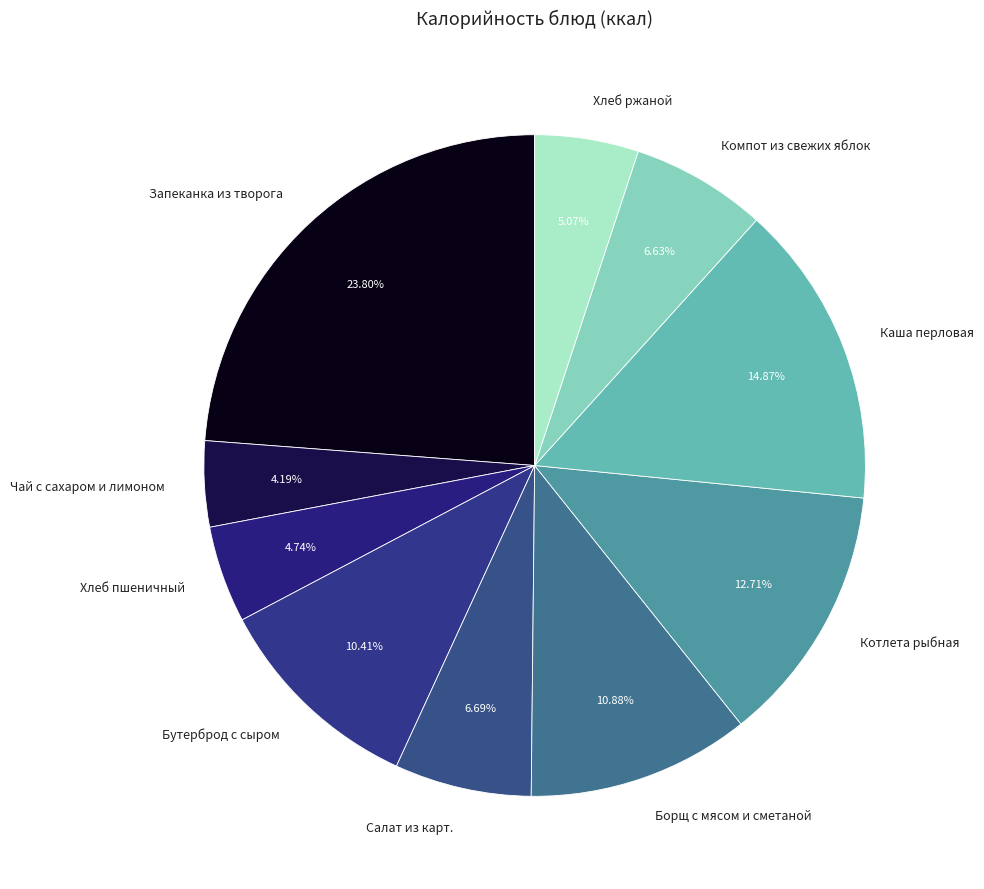

What is the largest slice in the pie chart?

Запеканка из творога